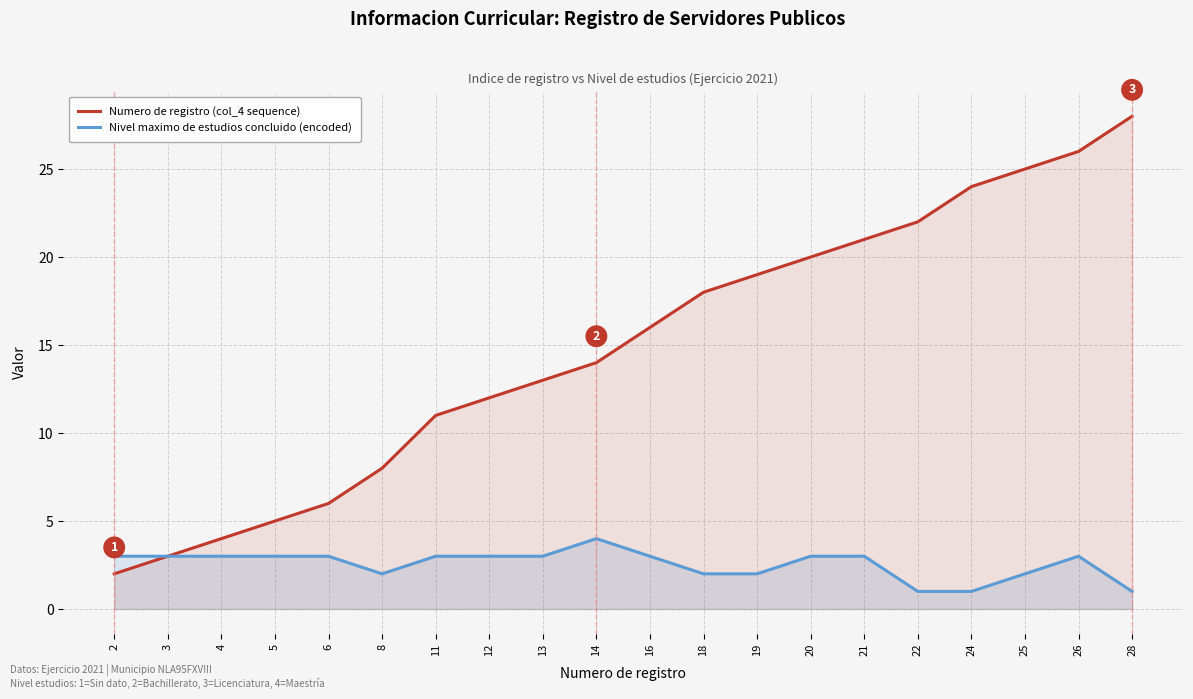

Which has a higher value, 22 or 16?

22